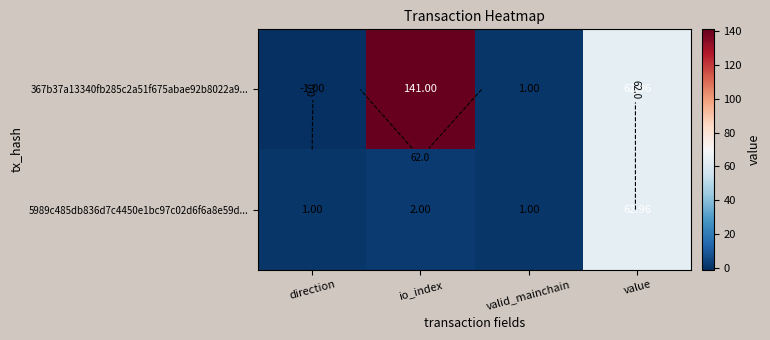

What is the smallest value displayed?

-1.0